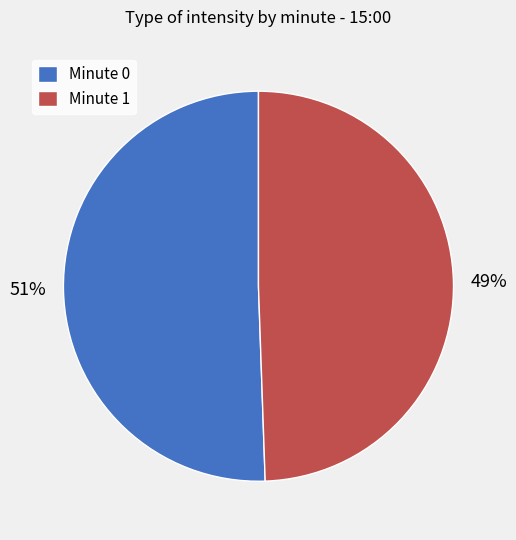

What percentage is the Minute 1 slice, to the nearest percent?

49%